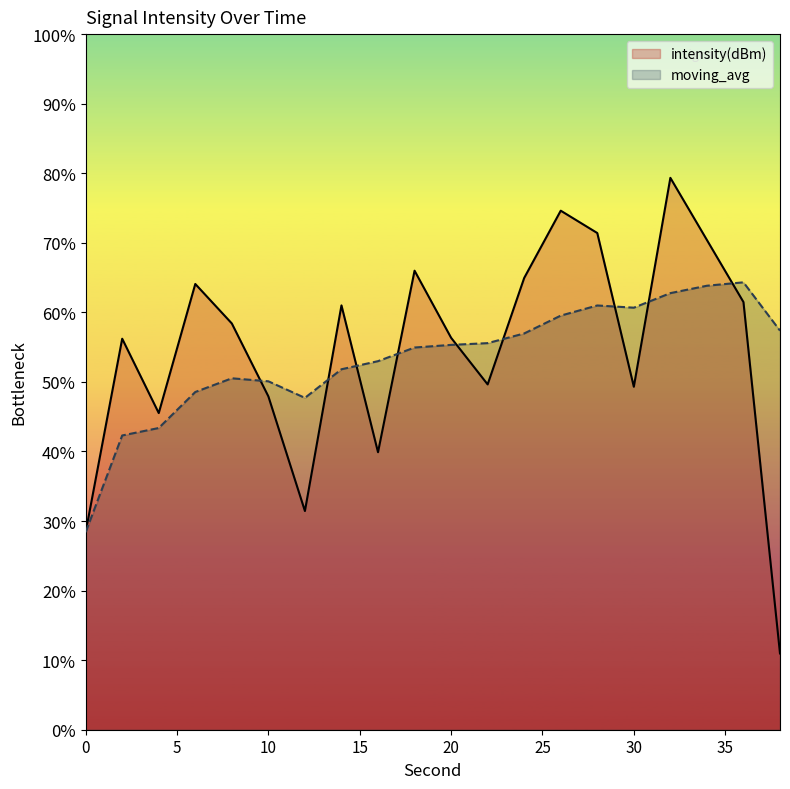

Rank the series by their average value, from highest to lowest.

intensity(dBm), moving_avg